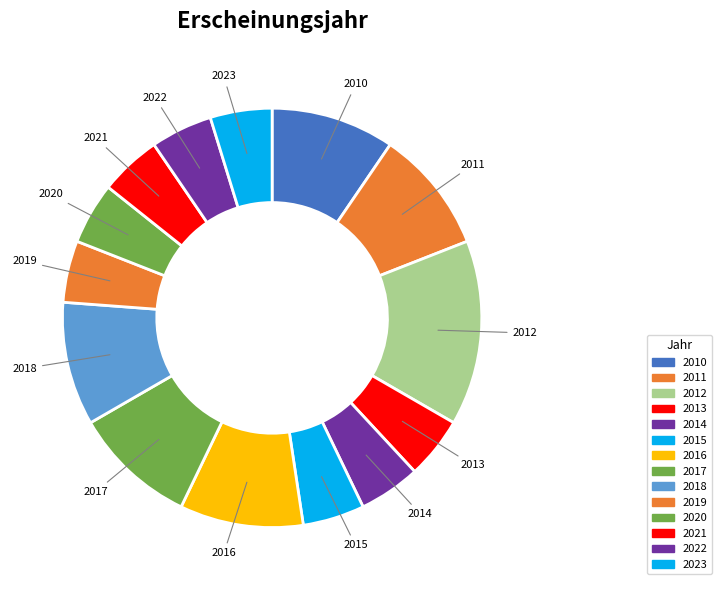

How many segments does this pie chart have?

14